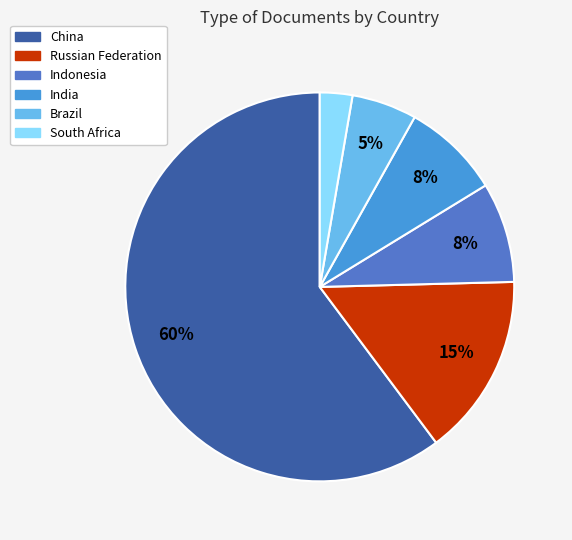

Which category has the biggest portion of the pie?

China